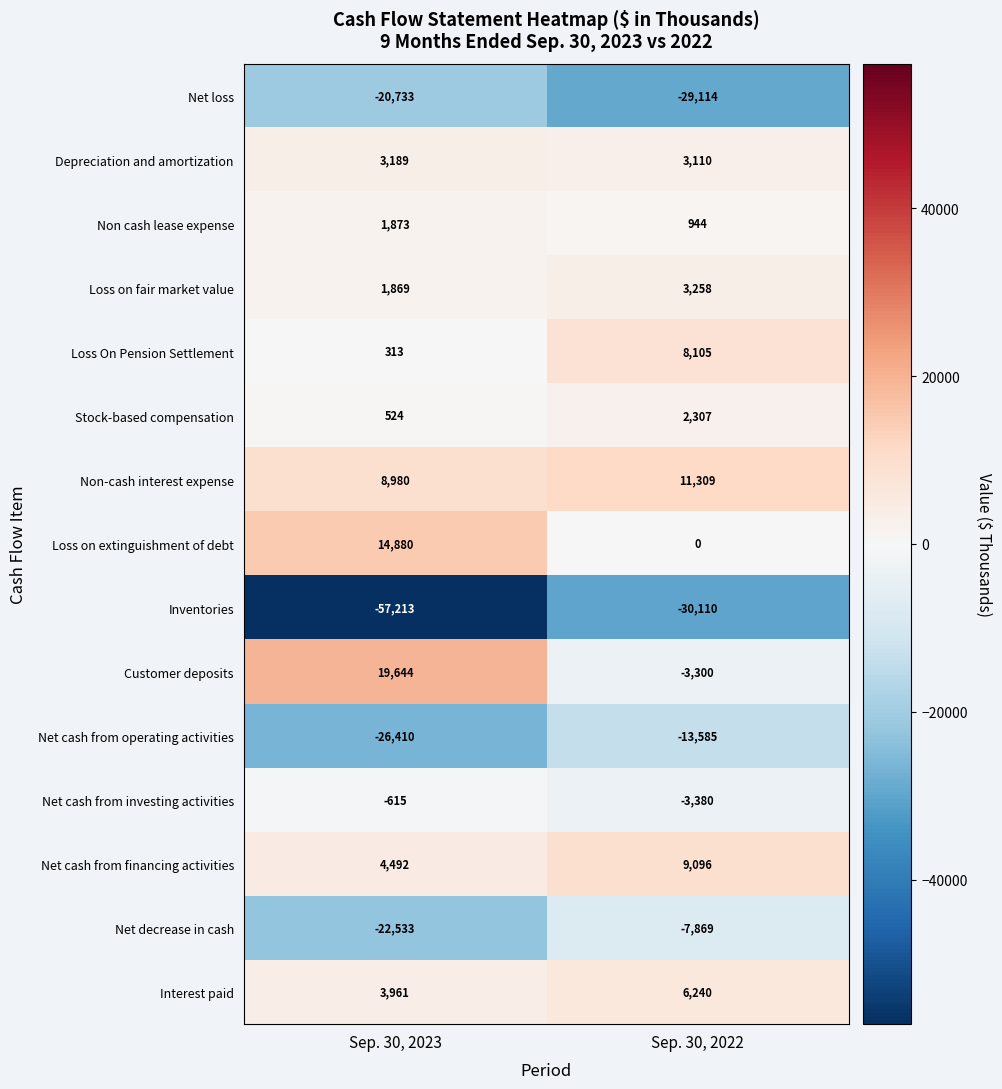

How many distinct data groups are displayed?

15